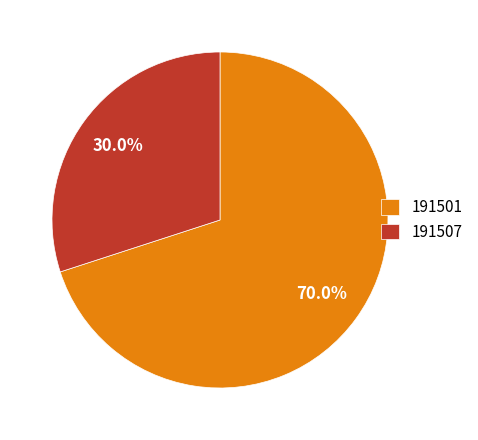

Count the number of slices in the pie.

2